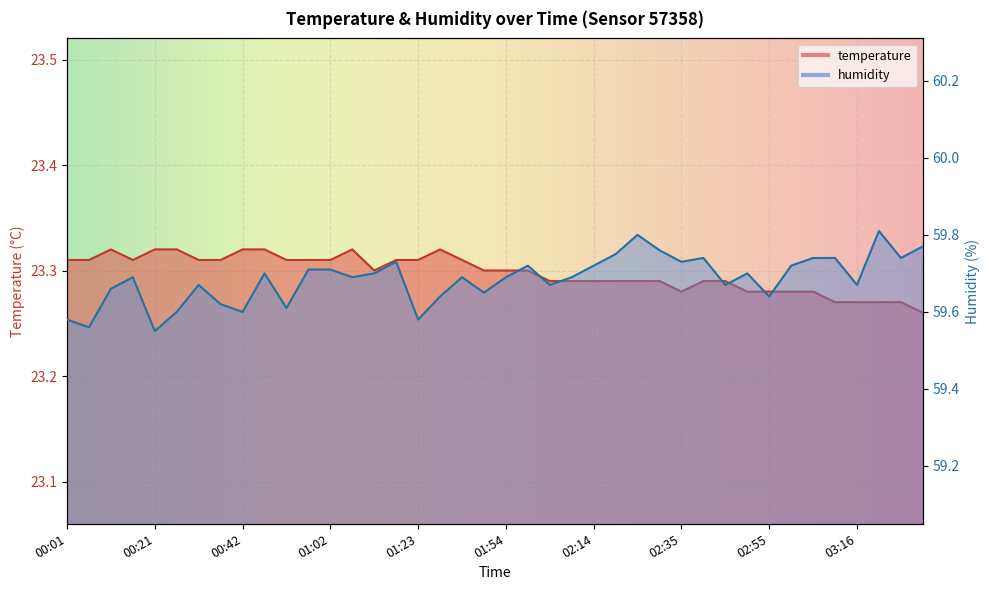

Is the value of humidity at 02:50 greater than the value of temperature at 01:38?

Yes